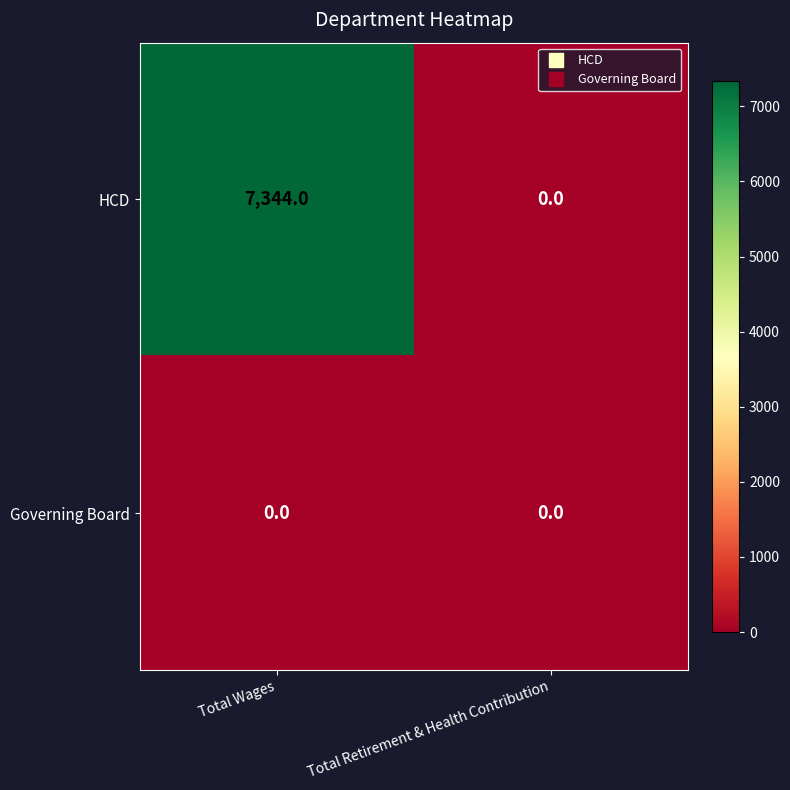

List the labels in order of HCD value, largest first.

Total Wages, Total Retirement & Health Contribution